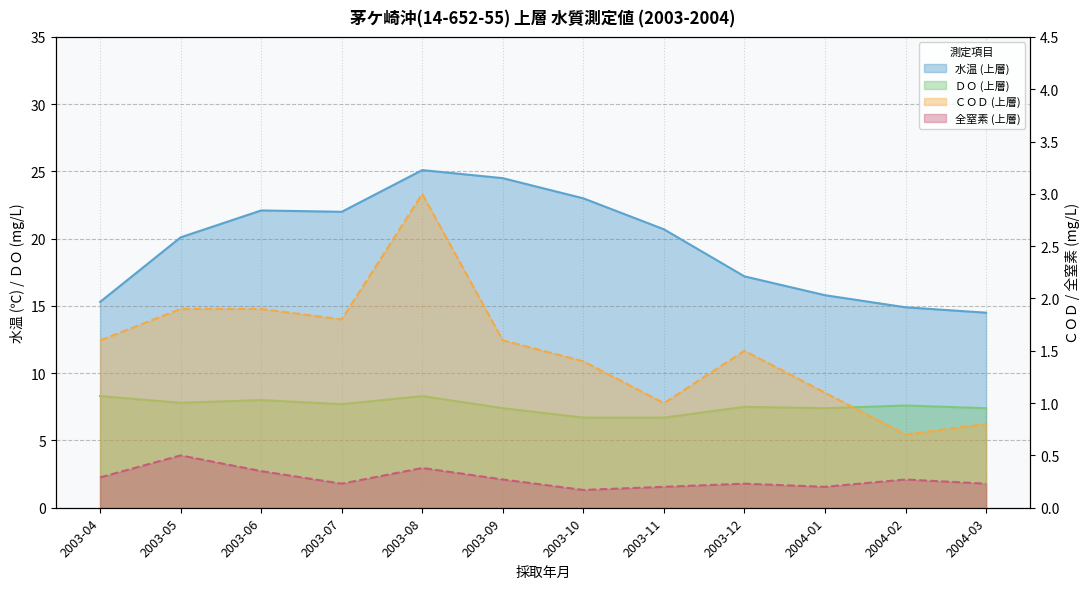

Which category has the lowest value in the 水温 (上層) series?

2004-03